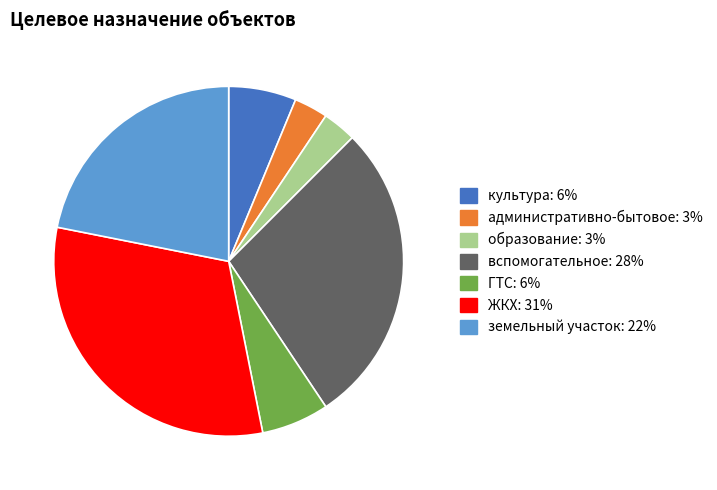

Does административно-бытовое represent more than half of the total?

No